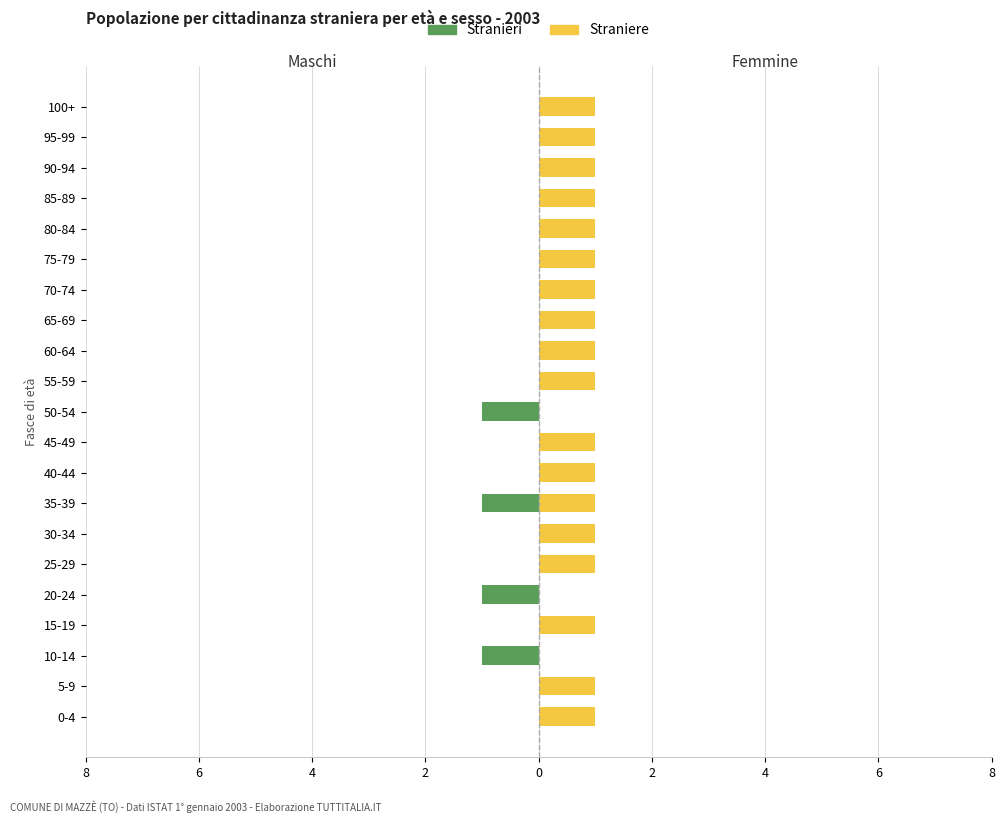

What are all the series names shown in the legend?

Stranieri, Straniere